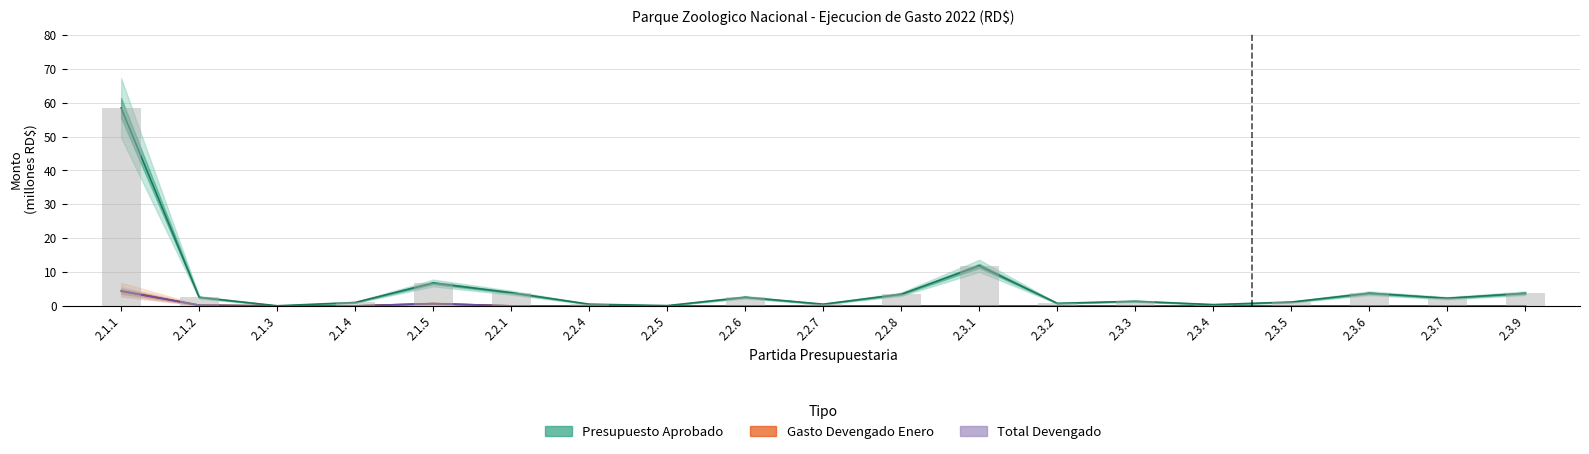

What is the difference between the maximum and second lowest values in the Presupuesto Aprobado series?

58.4